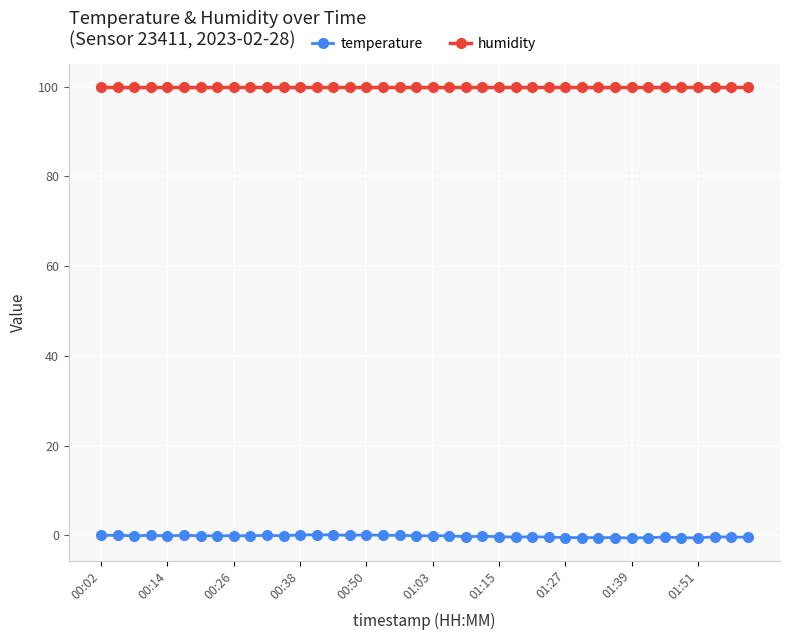

What are all the series names shown in the legend?

temperature, humidity